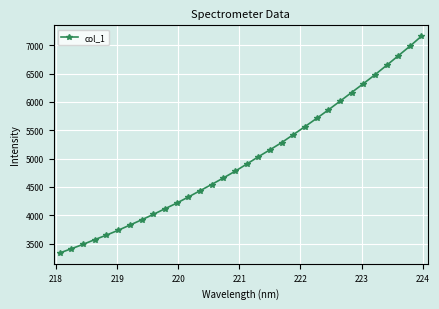

What is the value of the 22nd point from the left?

5564.0